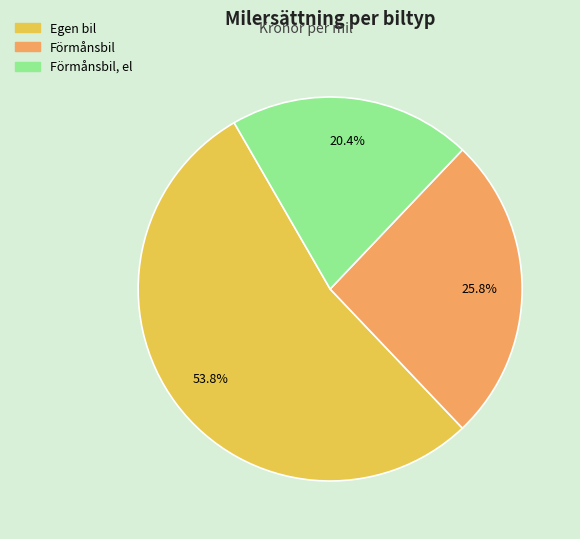

Between Förmånsbil and Förmånsbil, el, which is larger?

Förmånsbil